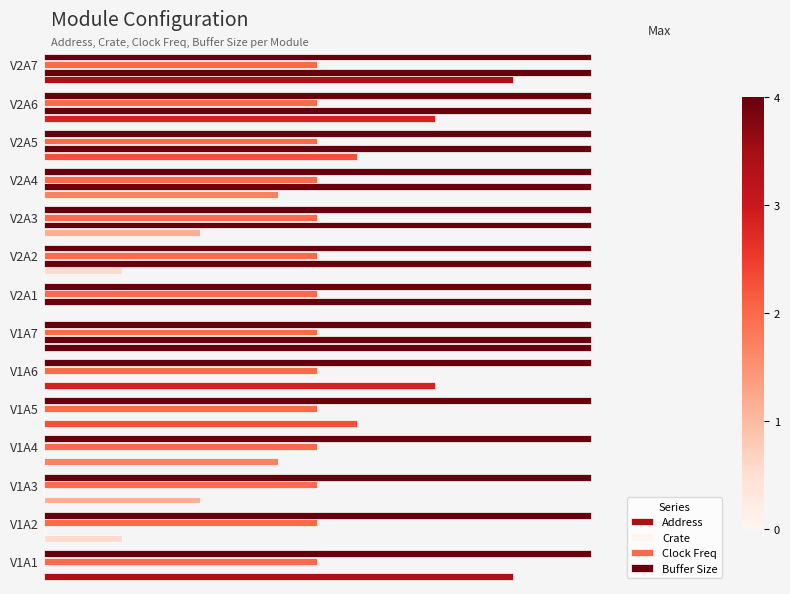

Does the chart contain any negative values?

No